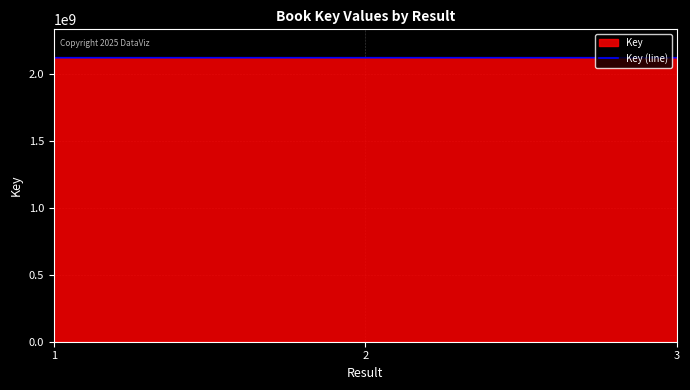

What is the maximum value shown in the chart?

2117892959